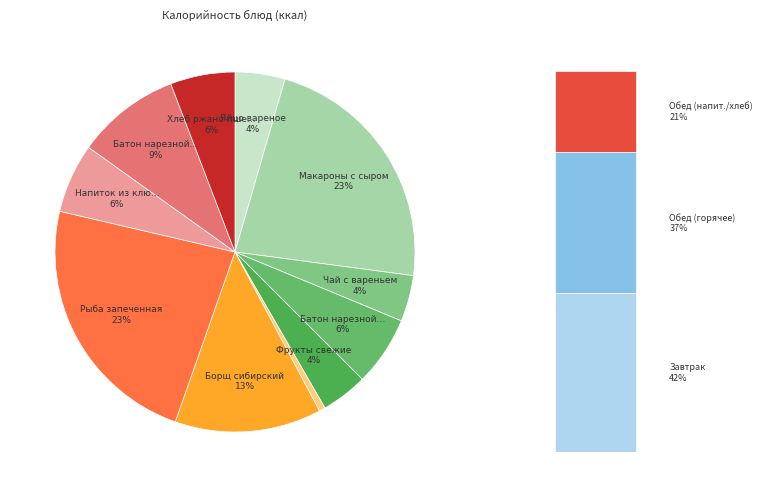

What is the total percentage of Батон нарезной (завтрак) and Макароны с сыром?

28.9%